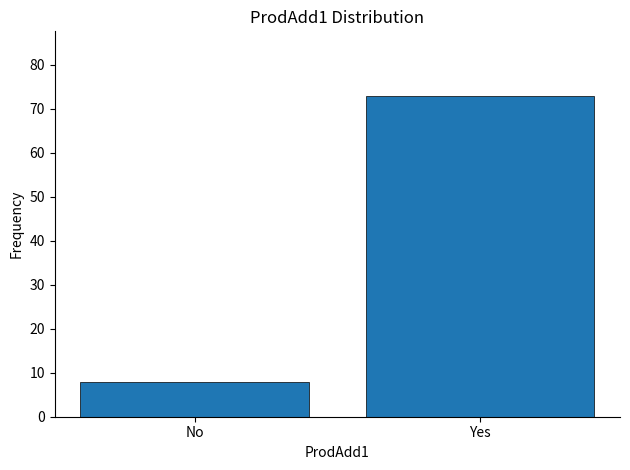

Reading left to right, transcribe all the data shown in this chart.

8	73